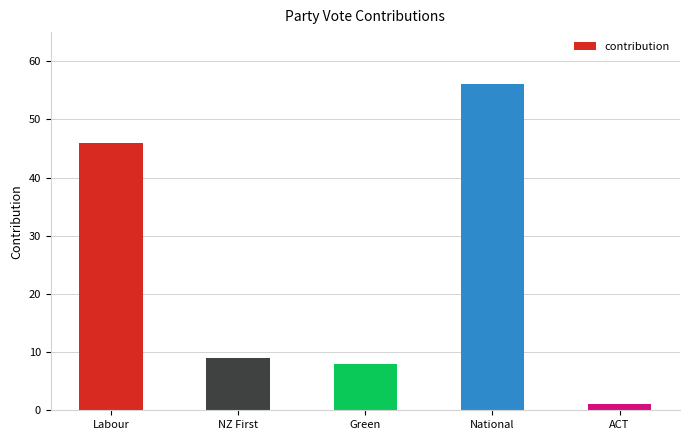

Reading right to left, transcribe all the data shown in this chart.

ACT=1	National=56	Green=8	NZ First=9	Labour=46